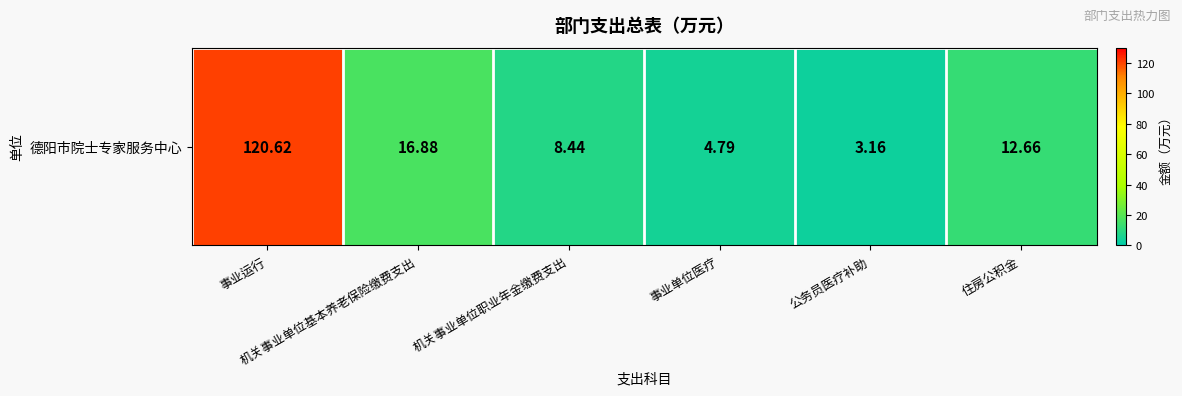

True or false: the data shows 8.4 at 机关事业单位职业年金缴费支出.

True